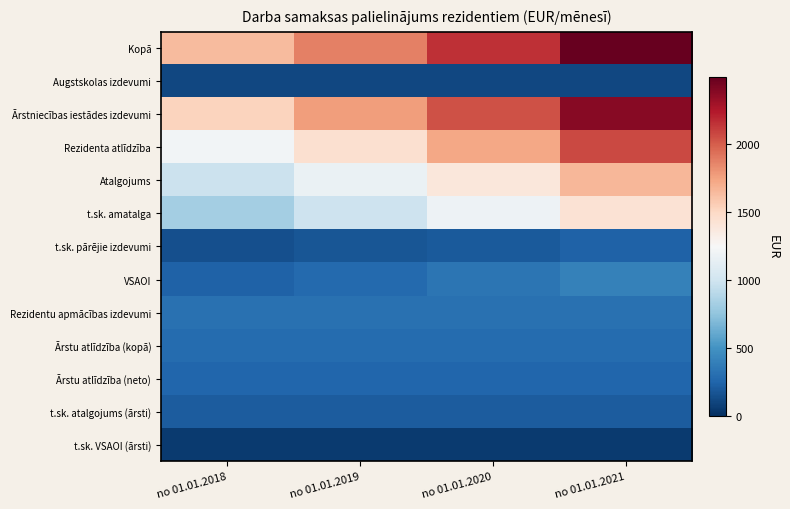

What is the difference between the highest and lowest values at no 01.01.2018?

1584.6